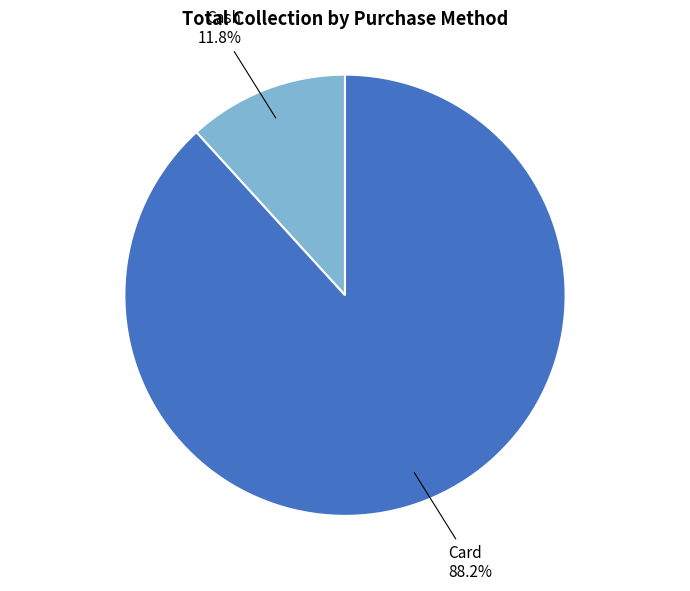

Which category has the smallest portion of the pie?

Cash